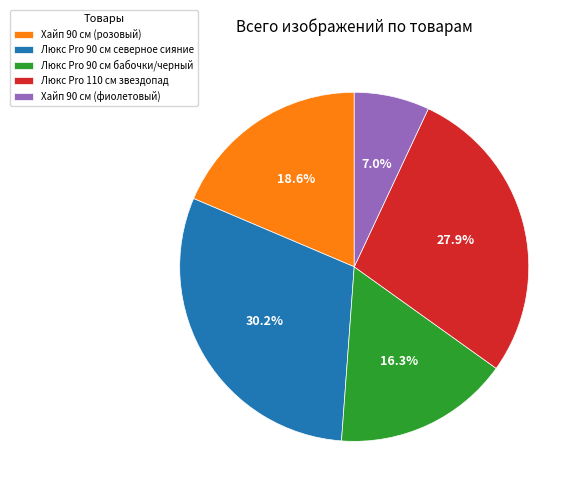

To the nearest percent, what is the difference between the largest and smallest slice percentages?

23%